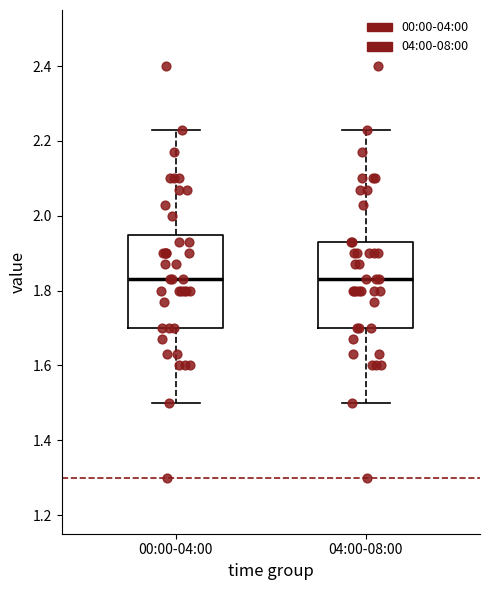

Reading left to right, read every box against the y-axis: the position of its median line, the range the box covers, and the ends of its whiskers. The values are not printed on the chart, so give them approximately, as read against the axis.

00:00-04:00: median 1.84, box 1.70 to 1.94, whiskers 1.50 to 2.24
04:00-08:00: median 1.84, box 1.70 to 1.94, whiskers 1.50 to 2.24